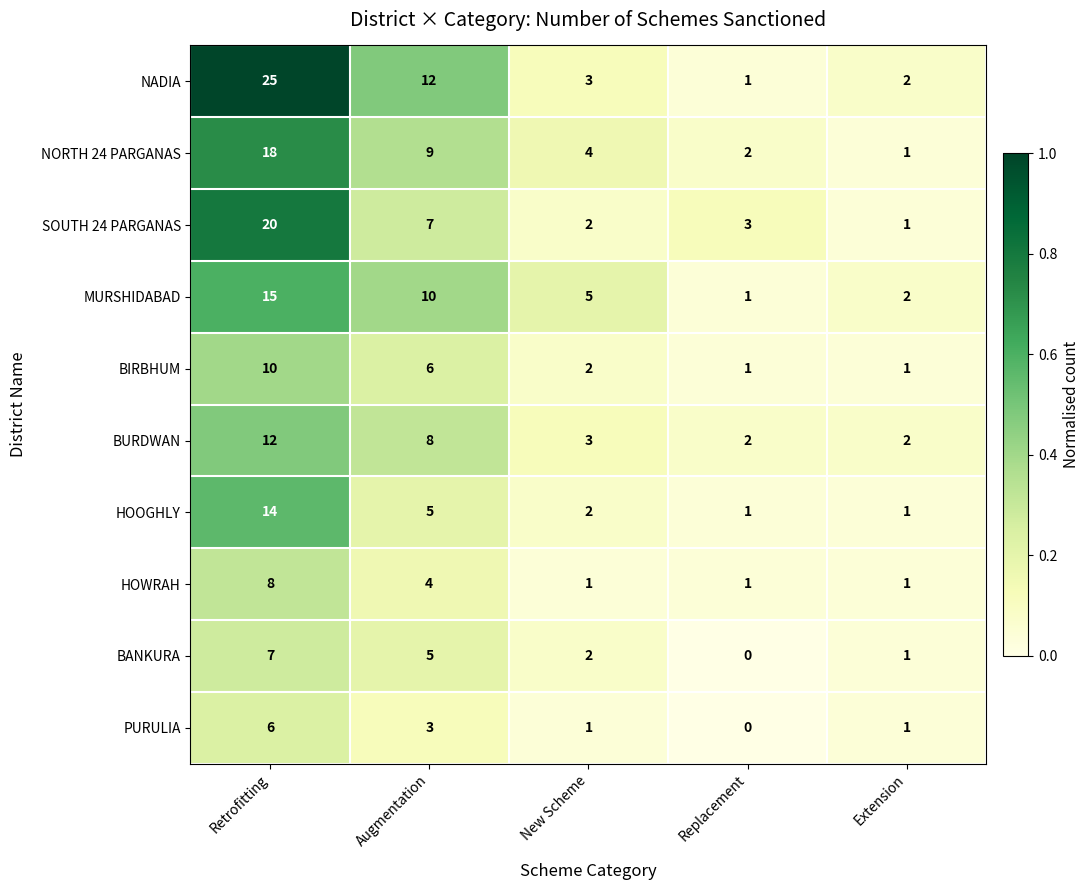

Which label corresponds to the smallest value in the chart?

Replacement